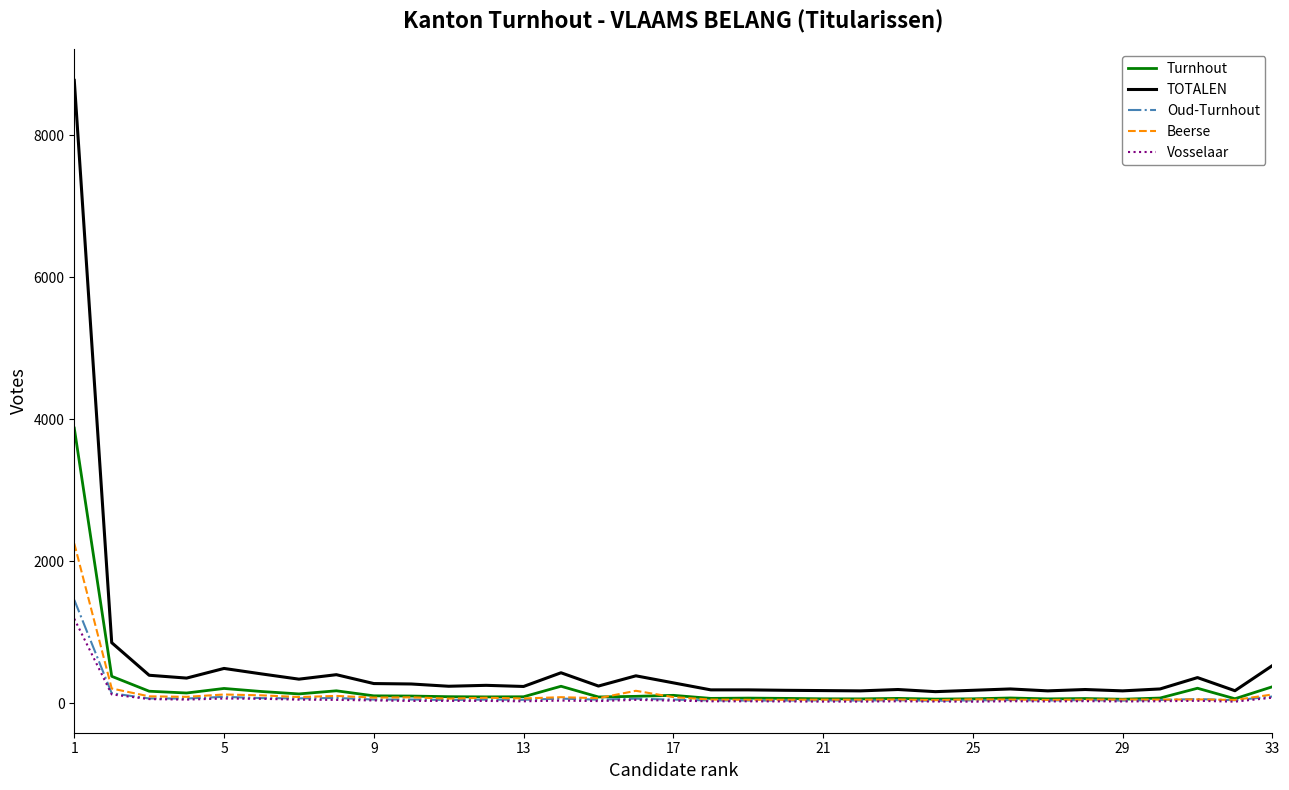

True or false: Vosselaar and TOTALEN intersect in this chart.

False